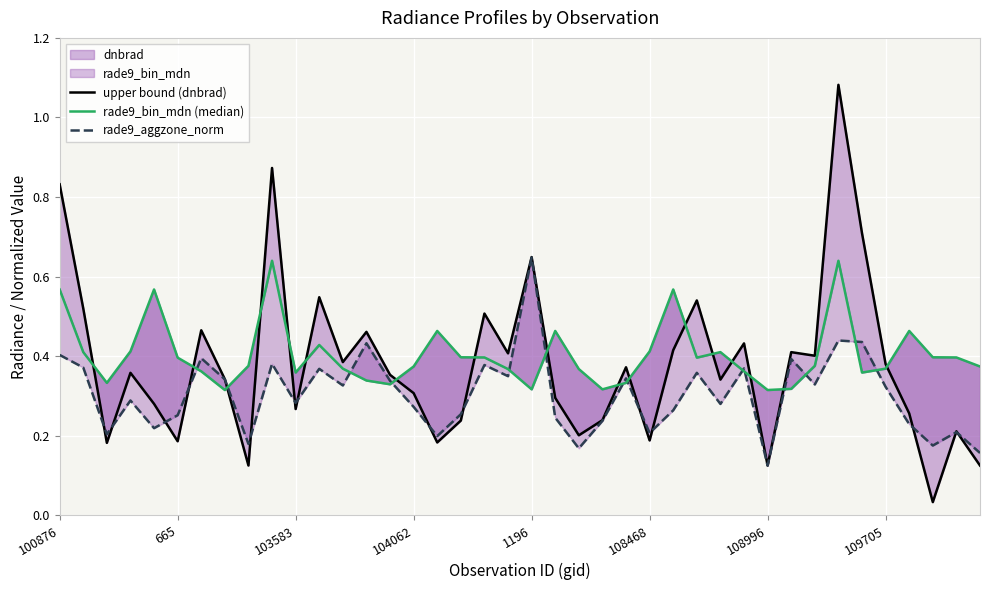

What is the value of the rade9_bin_mdn (median) point at the 25th from the left?

0.3